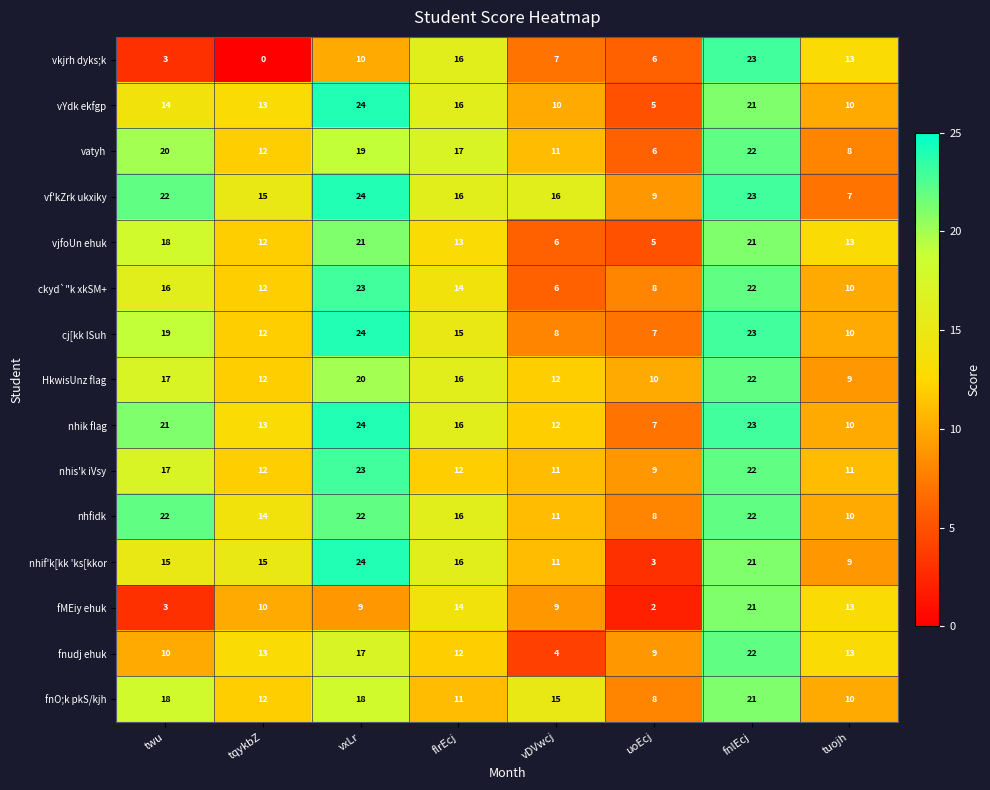

What is the average value of the nhif'k[kk 'ks[kkor series?

14